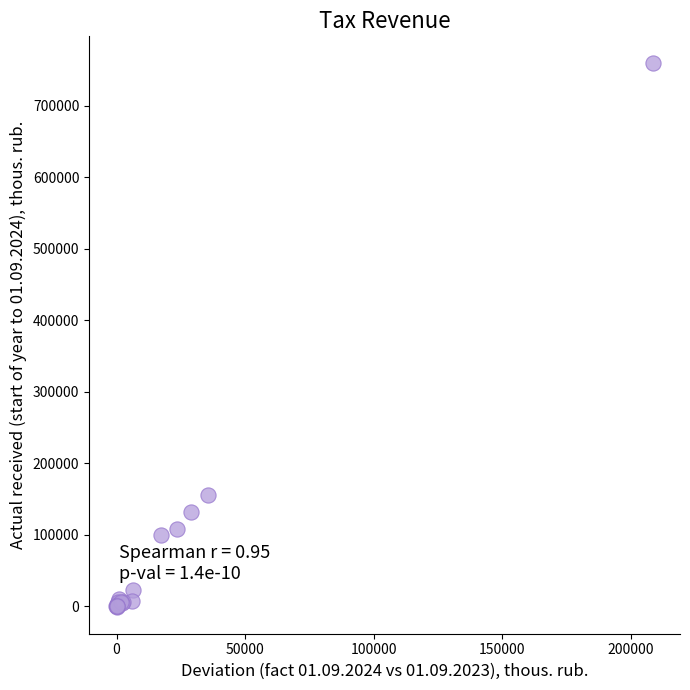

What Y value in the scatter plot is closest to 379461?

155018